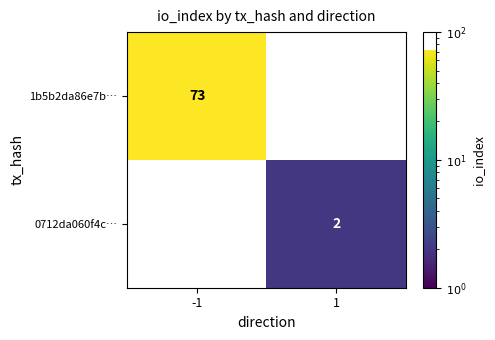

The value of 0712da060f4c… at 1 is 1. True or false?

False